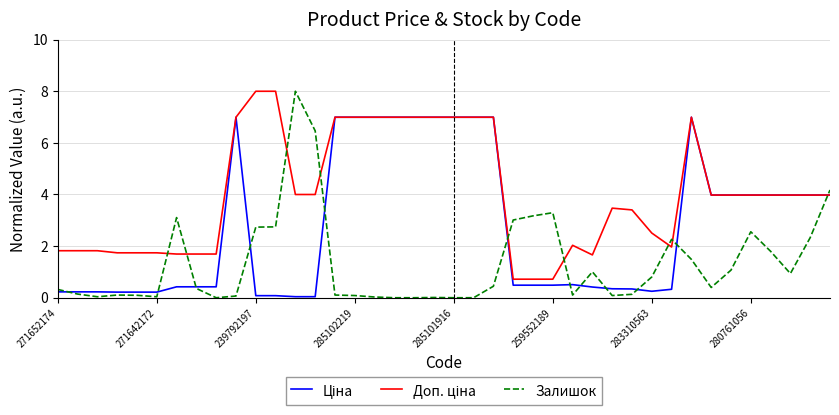

Which series has the widest spread of values?

Залишок